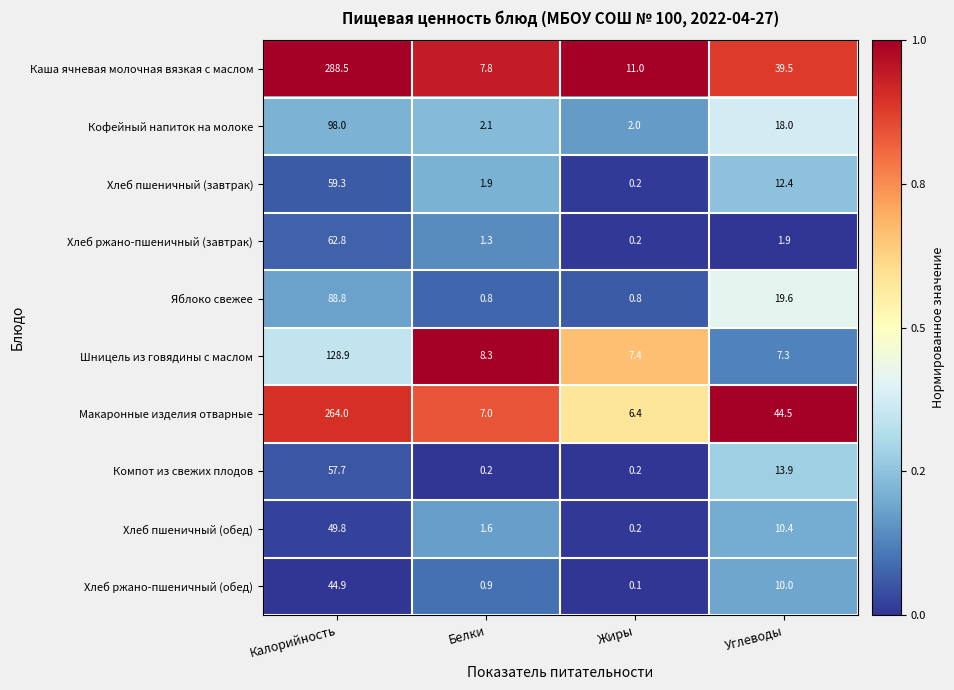

At Углеводы, list the series in order from smallest to largest.

Хлеб ржано-пшеничный (завтрак), Шницель из говядины с маслом, Хлеб ржано-пшеничный (обед), Хлеб пшеничный (обед), Хлеб пшеничный (завтрак), Компот из свежих плодов, Кофейный напиток на молоке, Яблоко свежее, Каша ячневая молочная вязкая с маслом, Макаронные изделия отварные